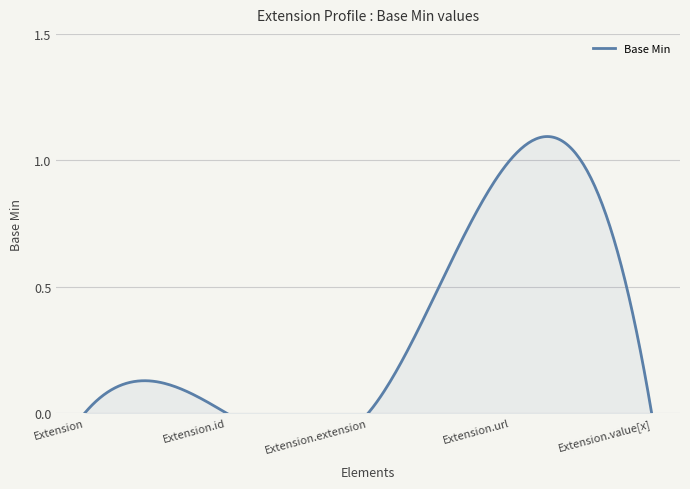

How many positive values are there?

1